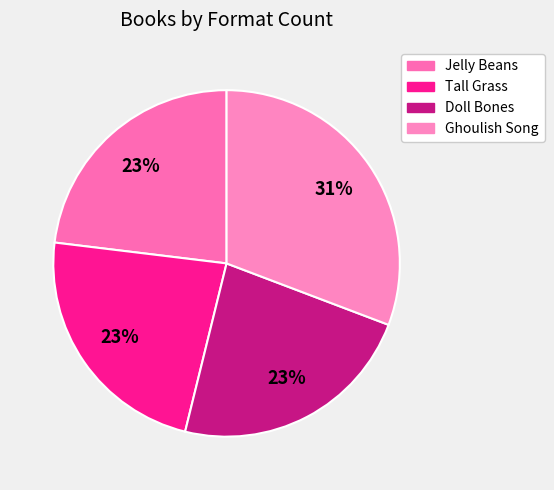

To the nearest percent, what is the difference between the largest and smallest slice percentages?

8%